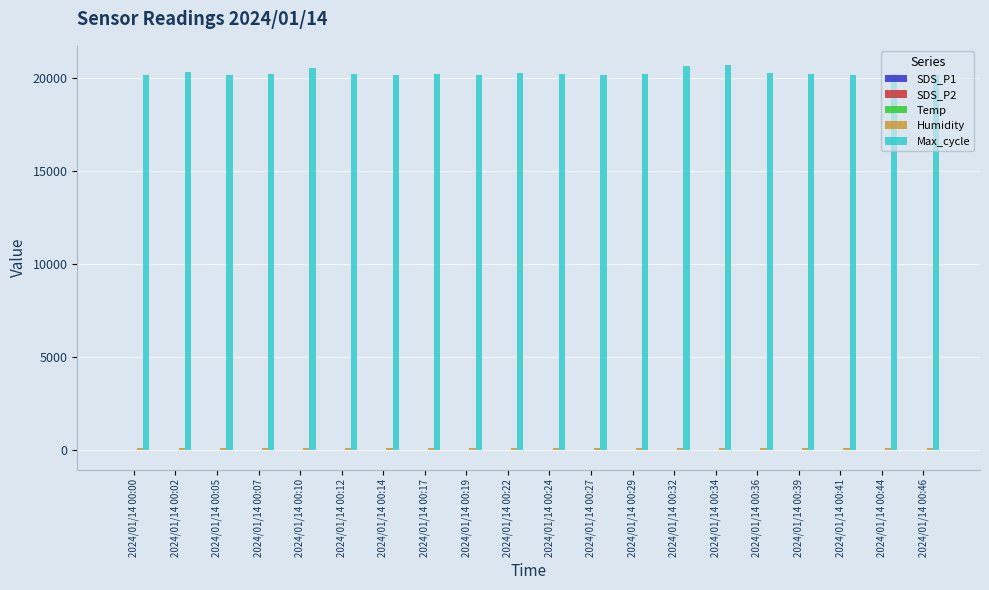

Which series has the largest total across all categories?

Max_cycle